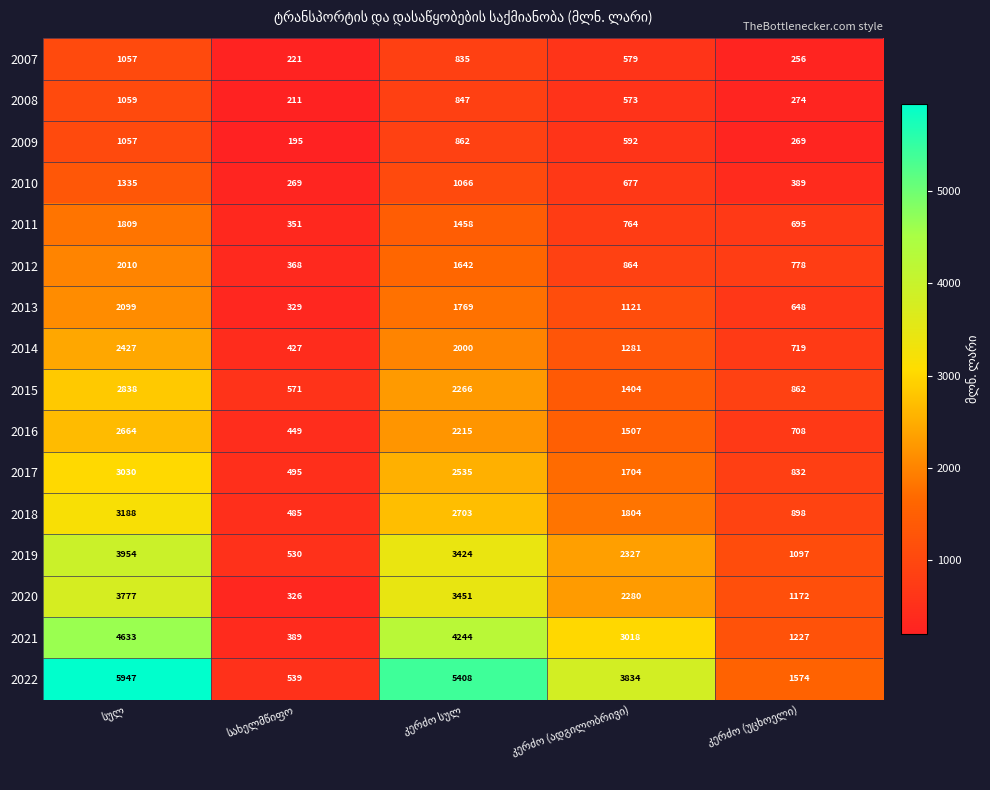

At how many categories does at least one series exceed 2677?

3